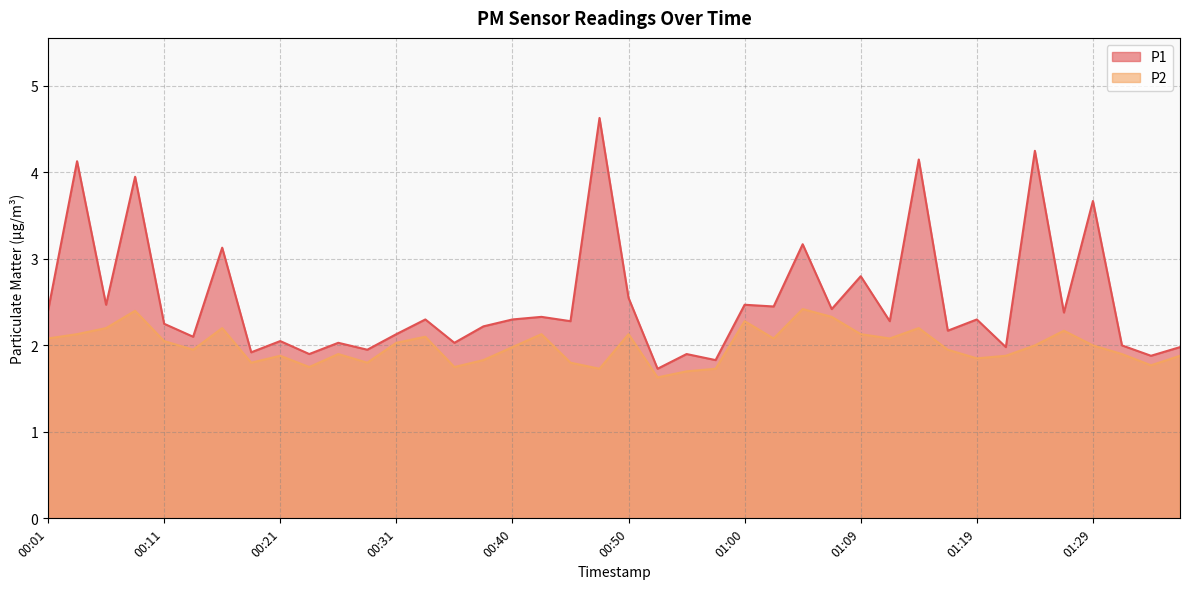

True or false: P1 and P2 cross at least once.

False